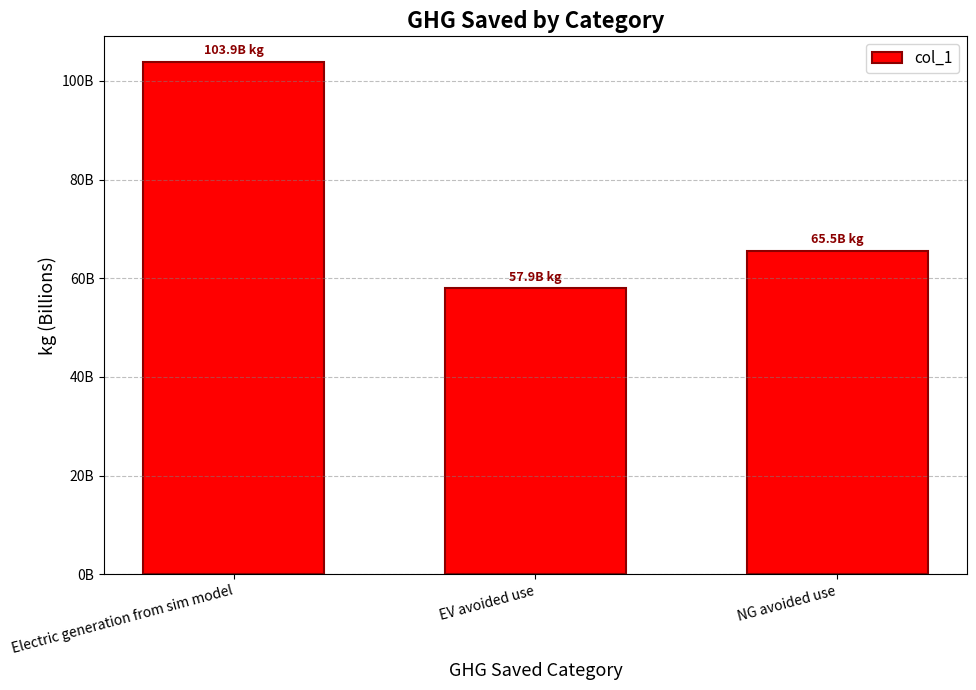

The value at EV avoided use is 86386294841.6. True or false?

False